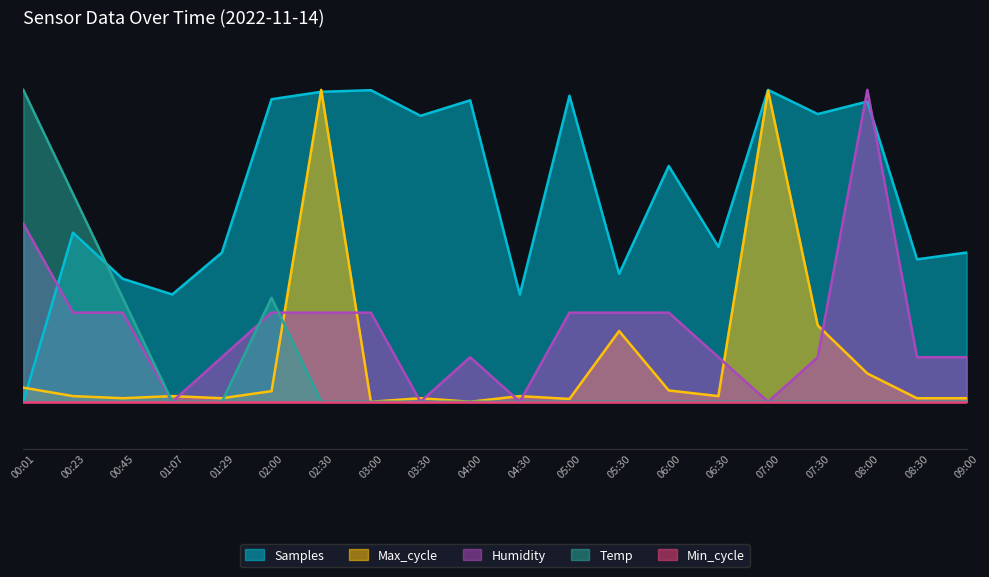

What is the maximum value shown in the chart?

1.0